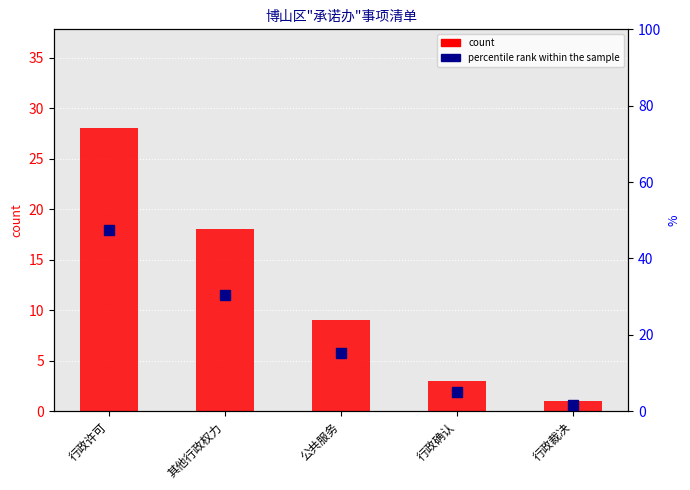

What is the average value of the percentile rank within the sample series?

20.0